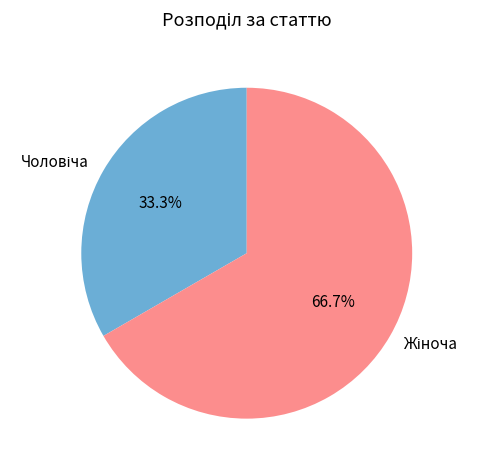

How many segments does this pie chart have?

2